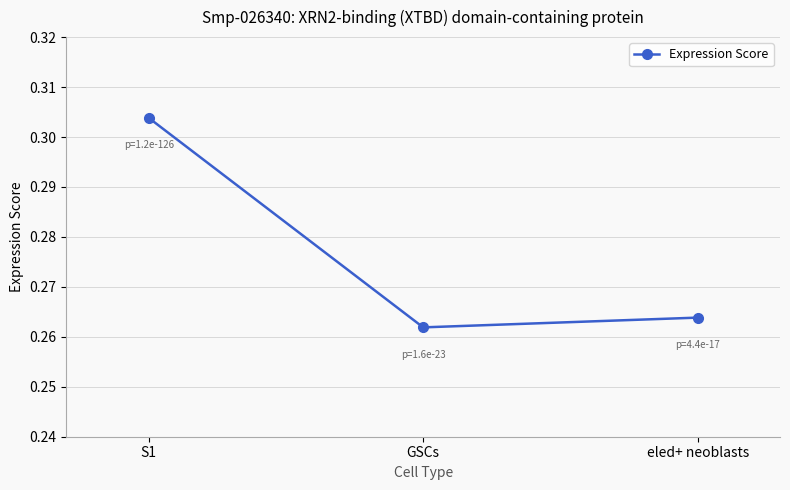

Rank the categories by value from highest to lowest.

S1, eled+ neoblasts, GSCs